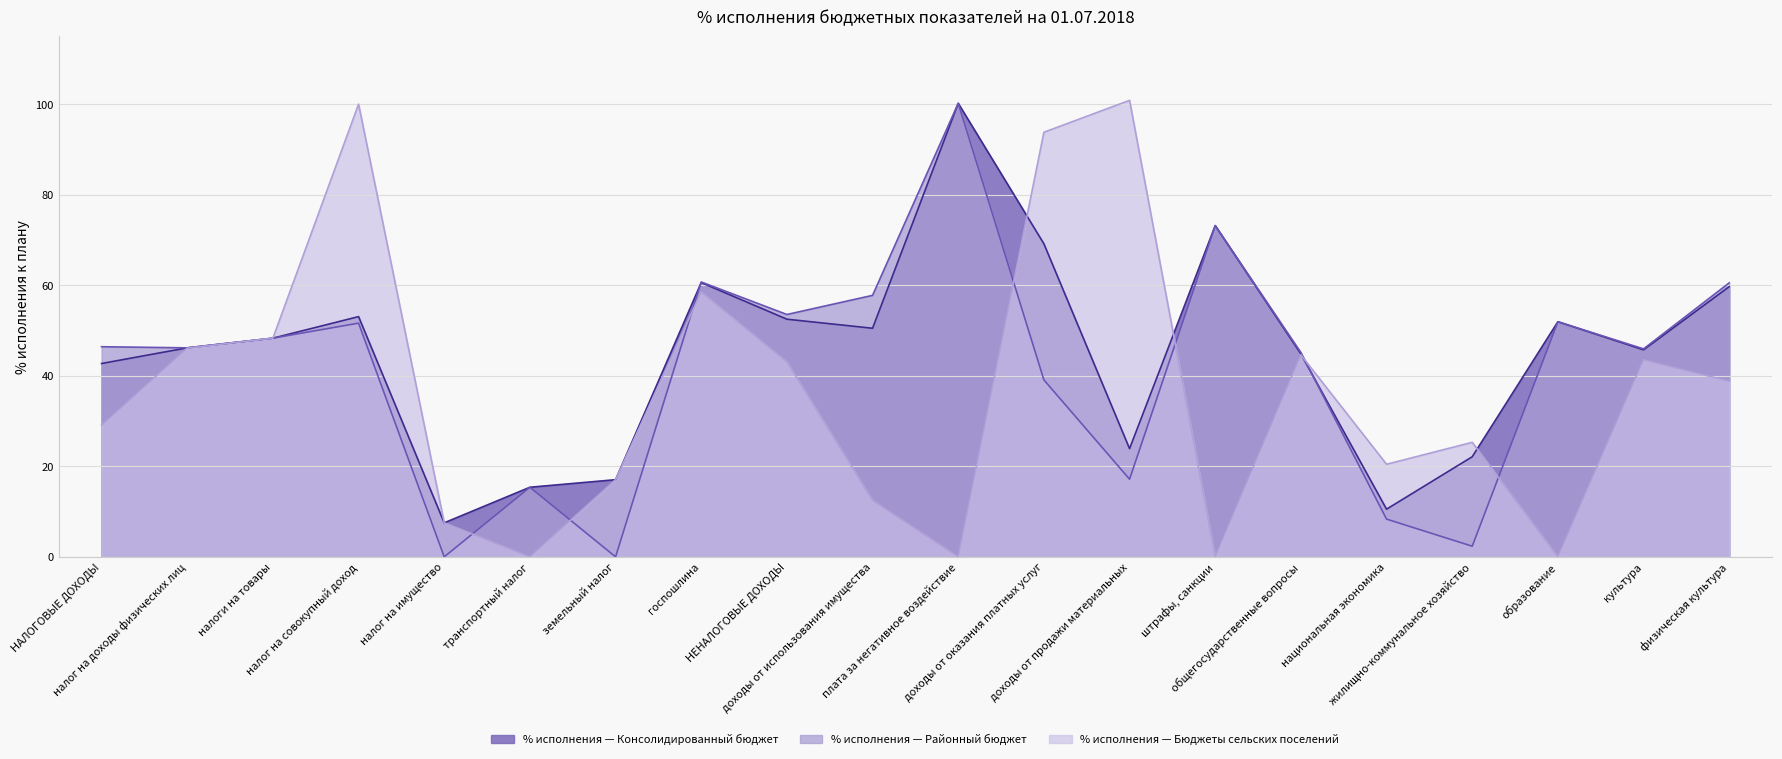

At how many categories does at least one series exceed 50?

10